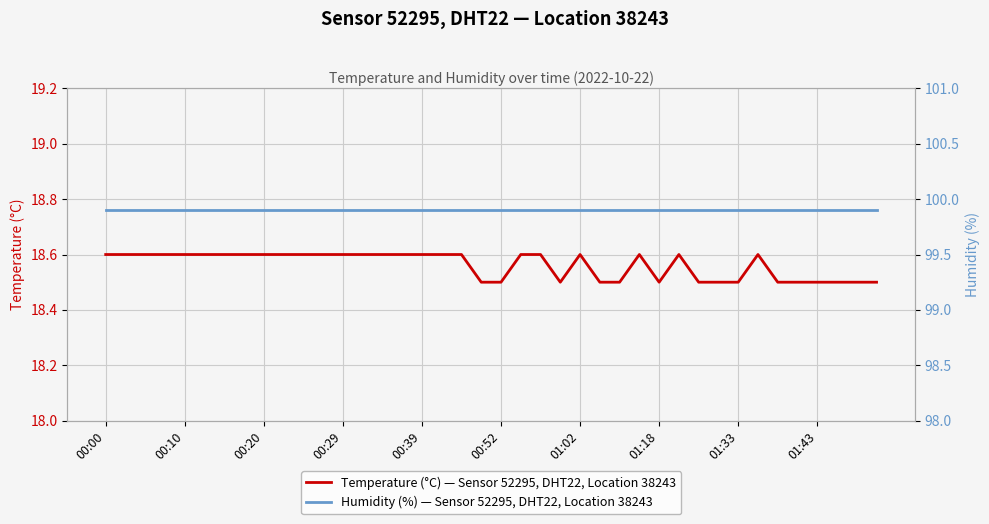

Which series has the largest total across all categories?

Humidity (%) — Sensor 52295, DHT22, Location 38243